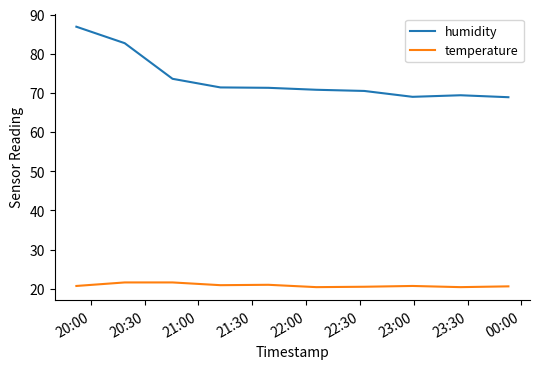

List the series in order of their overall mean, highest first.

humidity, temperature